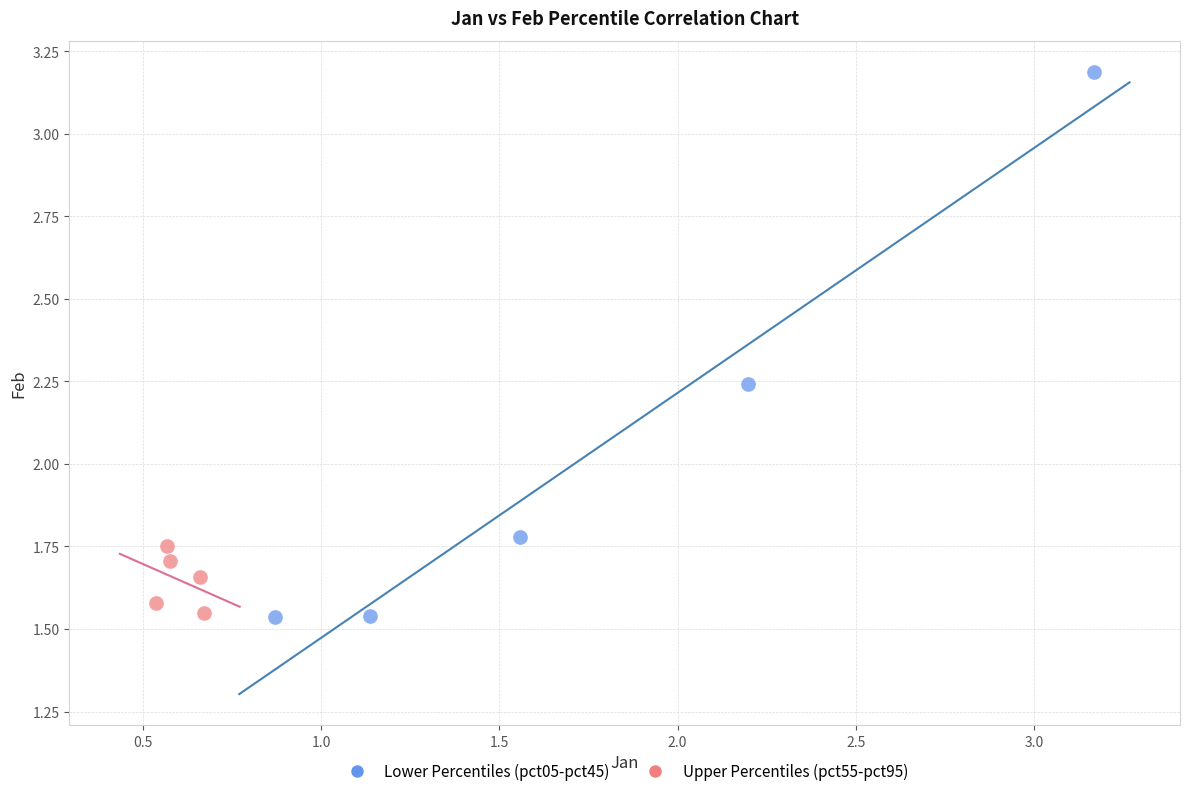

What are all the series names shown in the legend?

Lower Percentiles (pct05-pct45), Upper Percentiles (pct55-pct95)